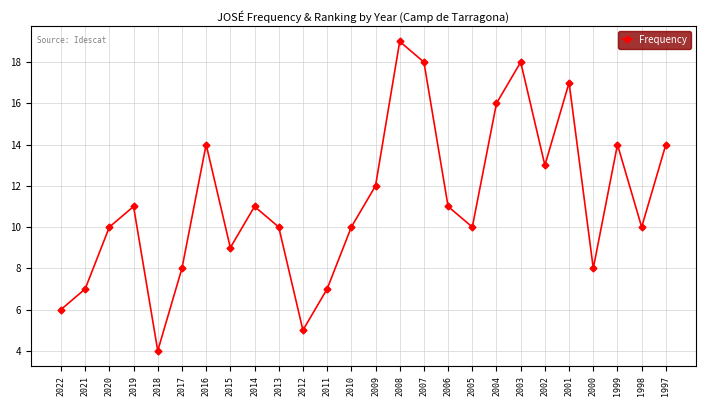

Is it true that the value at 2019 is 17?

False